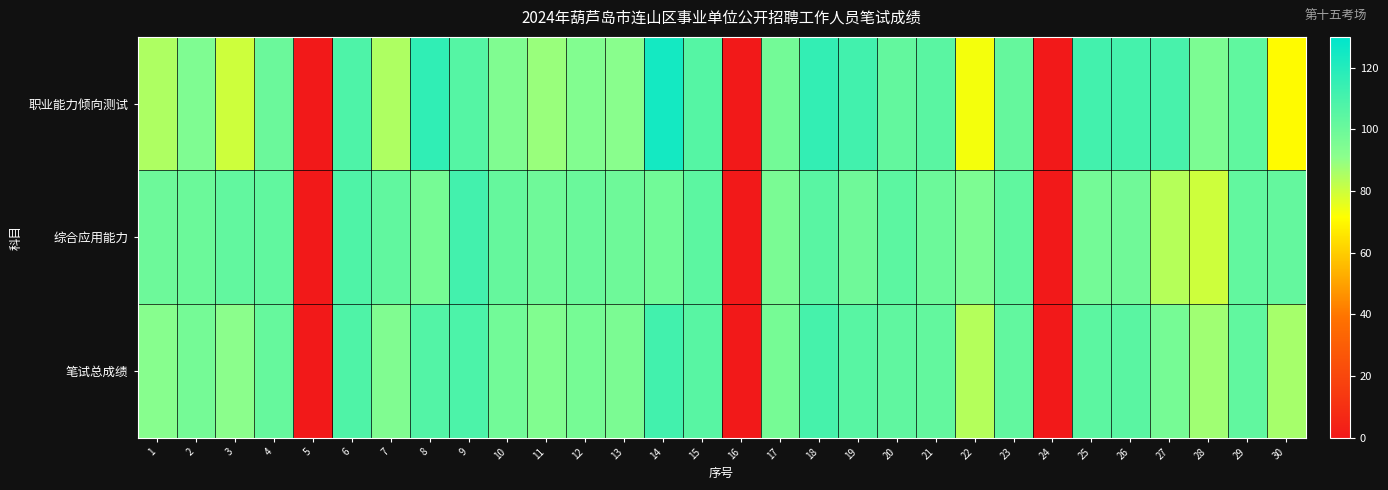

Between 5 and 23, which is larger?

23